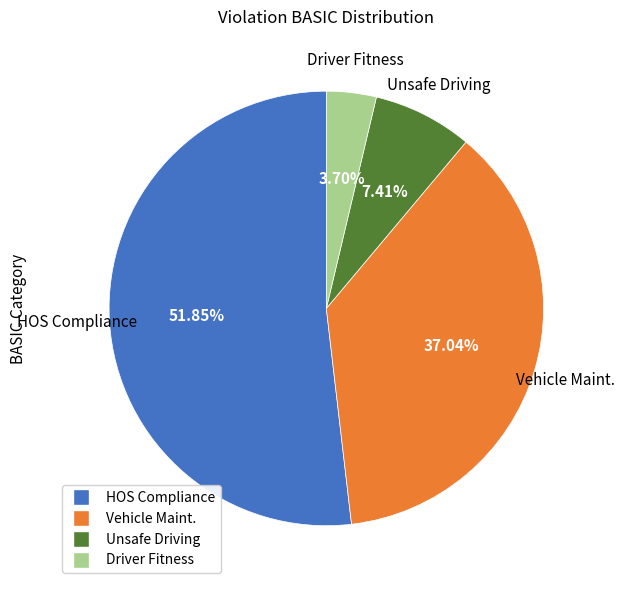

To the nearest percent, what is the difference between the largest and smallest slice percentages?

48%